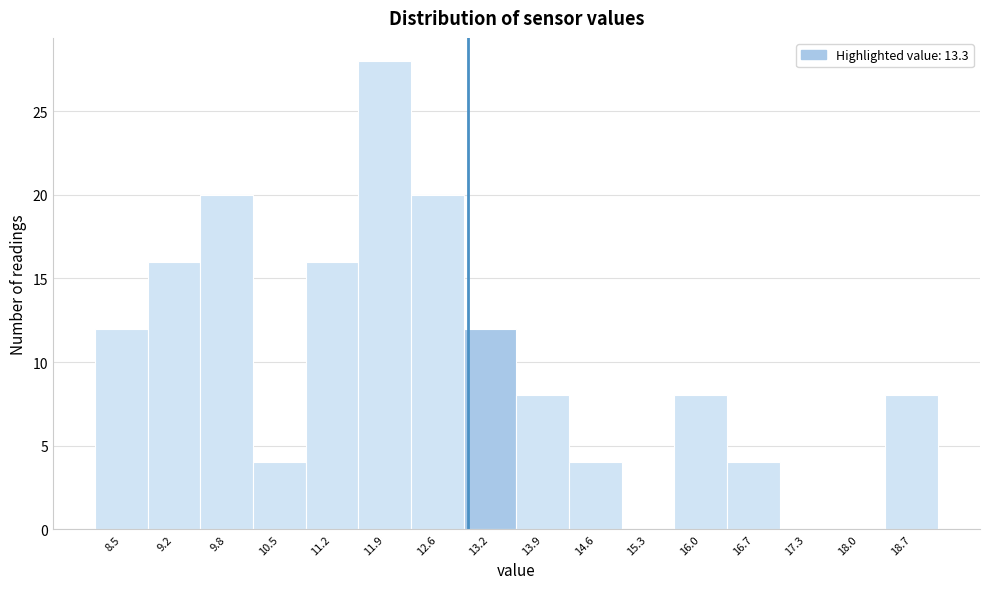

Reading left to right, list all the values displayed in this chart.

8.5=12	9.2=16	9.8=20	10.5=4	11.2=16	11.9=28	12.6=20	13.2=12	13.9=8	14.6=4	15.3=0	16.0=8	16.7=4	17.3=0	18.0=0	18.7=8